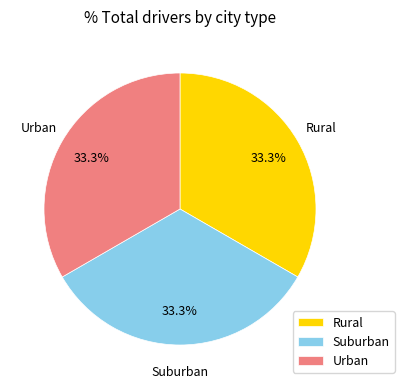

What is the ratio of the value at Suburban to the value at Urban?

1.0